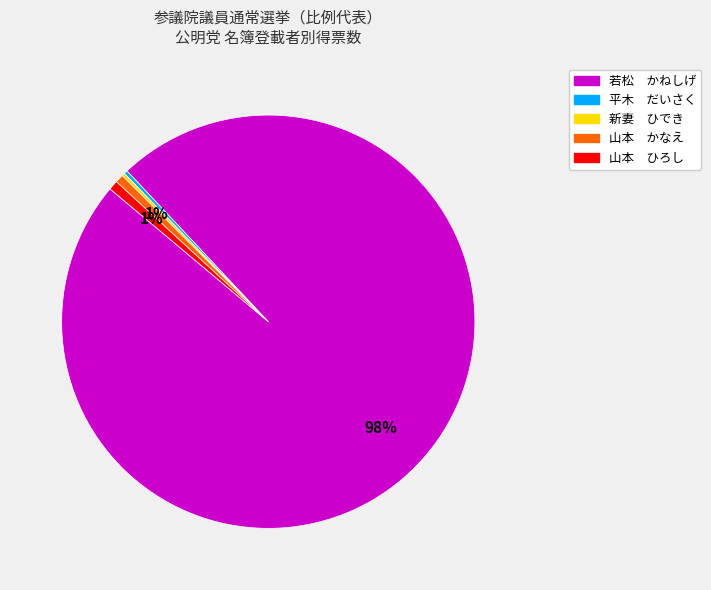

Is there any slice that represents more than half of the pie?

Yes